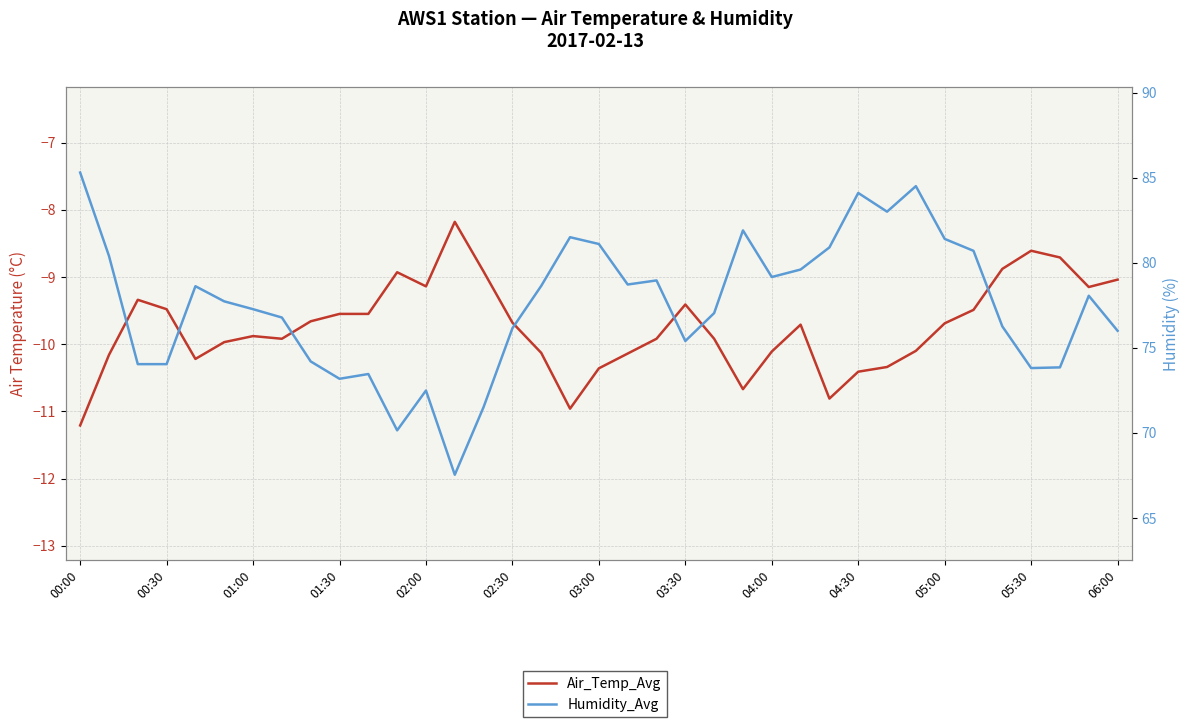

Read the Air_Temp_Avg value at 05:30.

-8.6